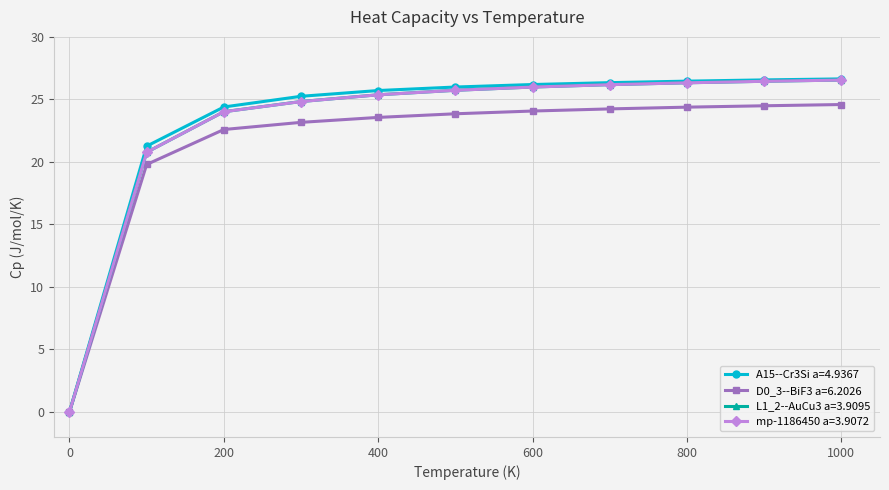

What is the value of the L1_2--AuCu3 a=3.9095 point at the 7th from the left?

26.0